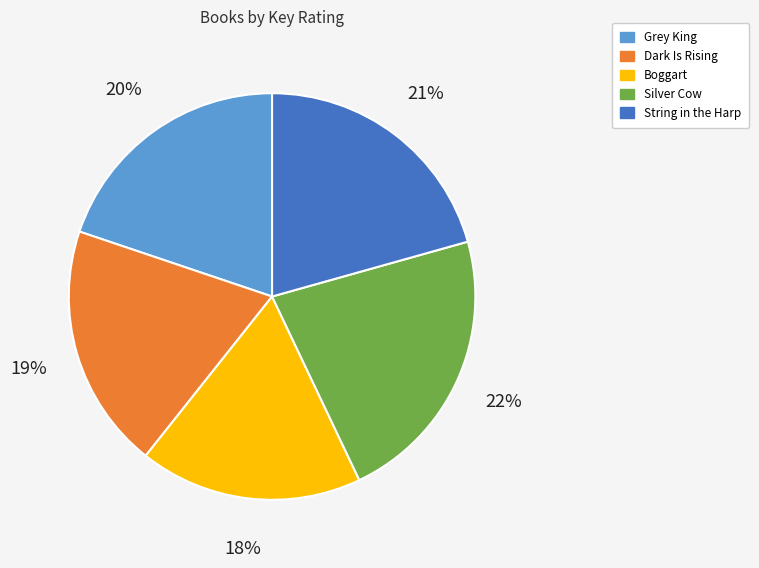

True or false: Silver Cow accounts for 22% of the total.

True